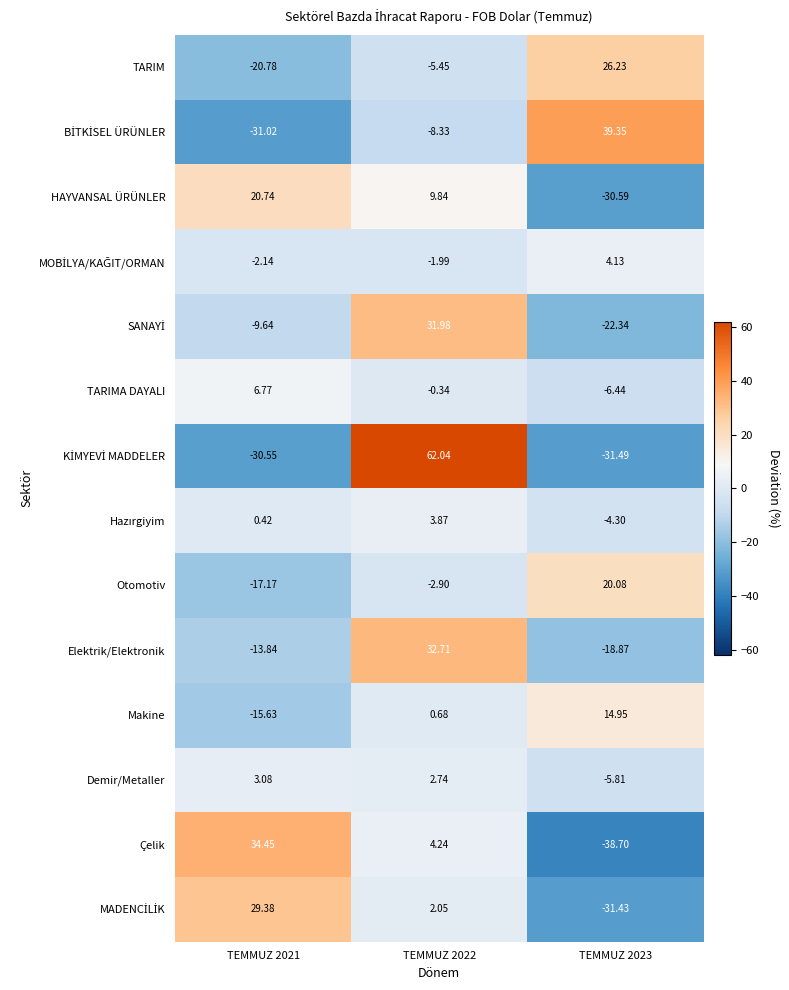

Is the value of TARIMA DAYALI at TEMMUZ 2021 greater than the value of HAYVANSAL ÜRÜNLER at TEMMUZ 2021?

No